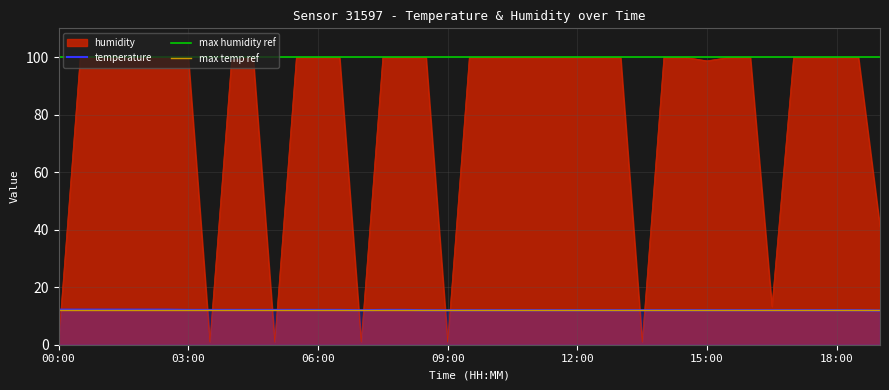

What is the average value of the humidity series?

80.9